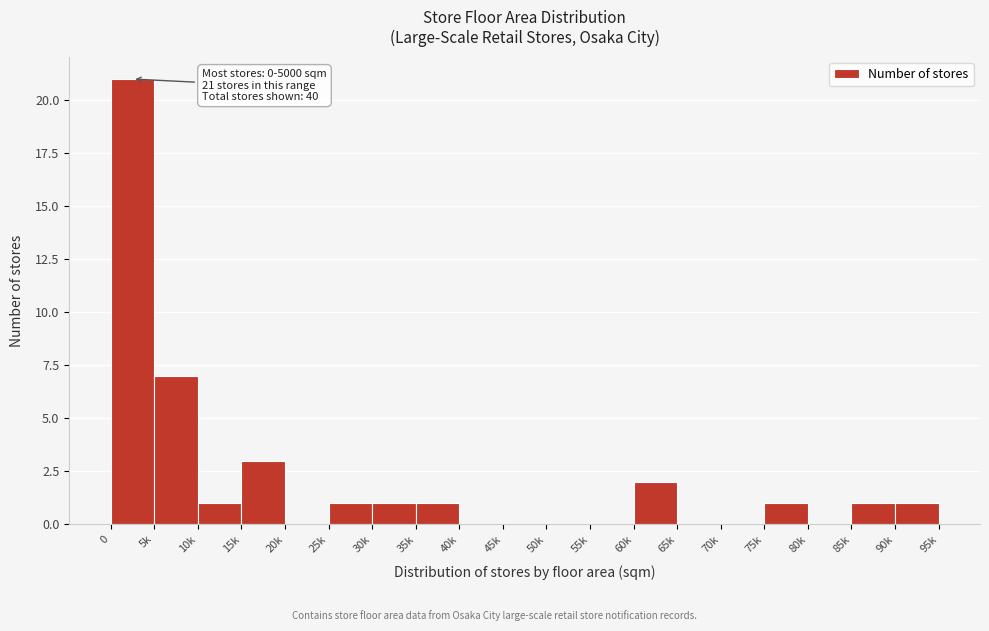

Reading right to left, transcribe all the data shown in this chart.

90k=1	85k=1	80k=0	75k=1	70k=0	65k=0	60k=2	55k=0	50k=0	45k=0	40k=0	35k=1	30k=1	25k=1	20k=0	15k=3	10k=1	5k=7	0=21